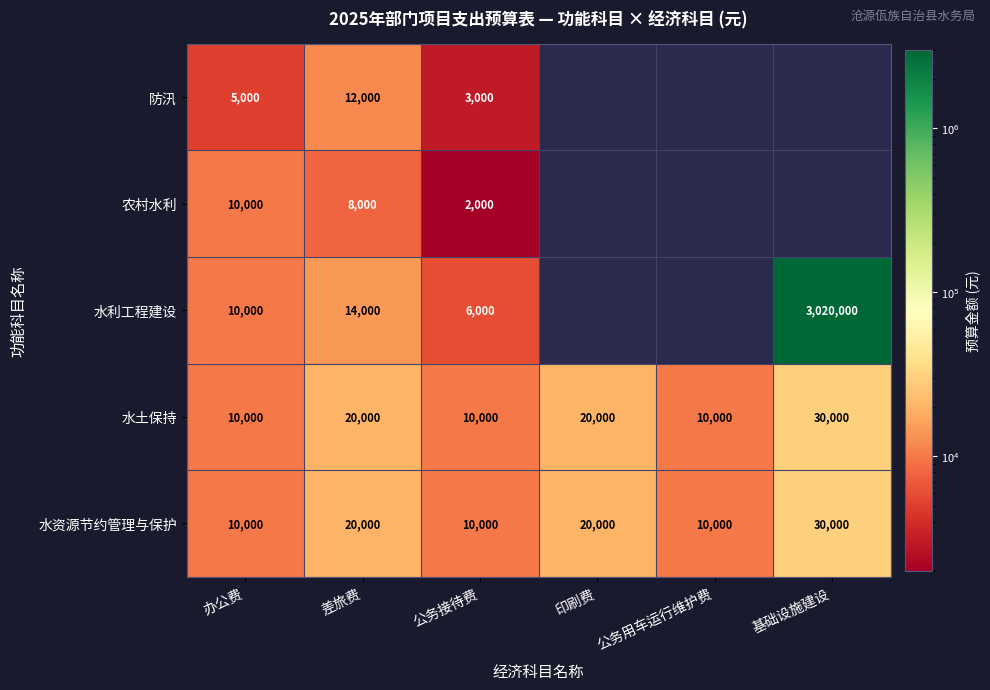

The 水土保持 series shows 20000 at 印刷费. True or false?

True